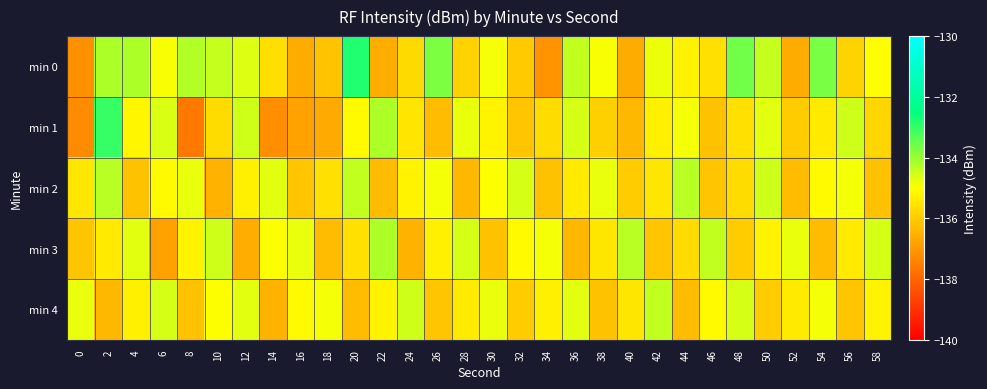

How many data points does each series have?

30